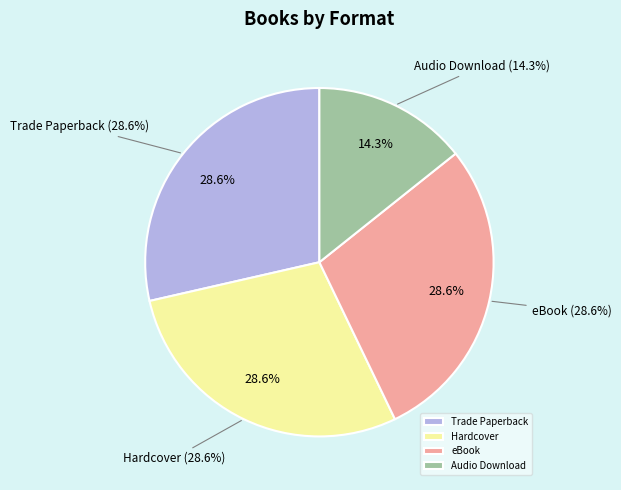

To the nearest percent, what is the difference between the Audio Download and Hardcover slice percentages?

14%